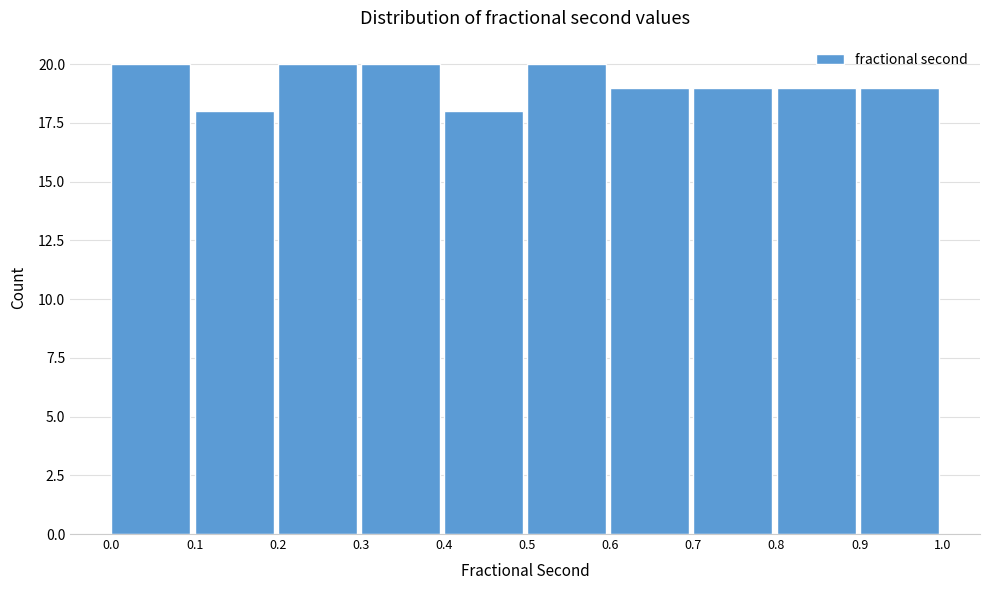

Reading left to right, list every bar in this chart as the range it spans on the x-axis followed by its height. The values are not printed on the chart, so give them approximately, as read against the axis.

0.0 to 0.1: 20
0.1 to 0.2: 18
0.2 to 0.3: 20
0.3 to 0.4: 20
0.4 to 0.5: 18
0.5 to 0.6: 20
0.6 to 0.7: 19
0.7 to 0.8: 19
0.8 to 0.9: 19
0.9 to 1.0: 19